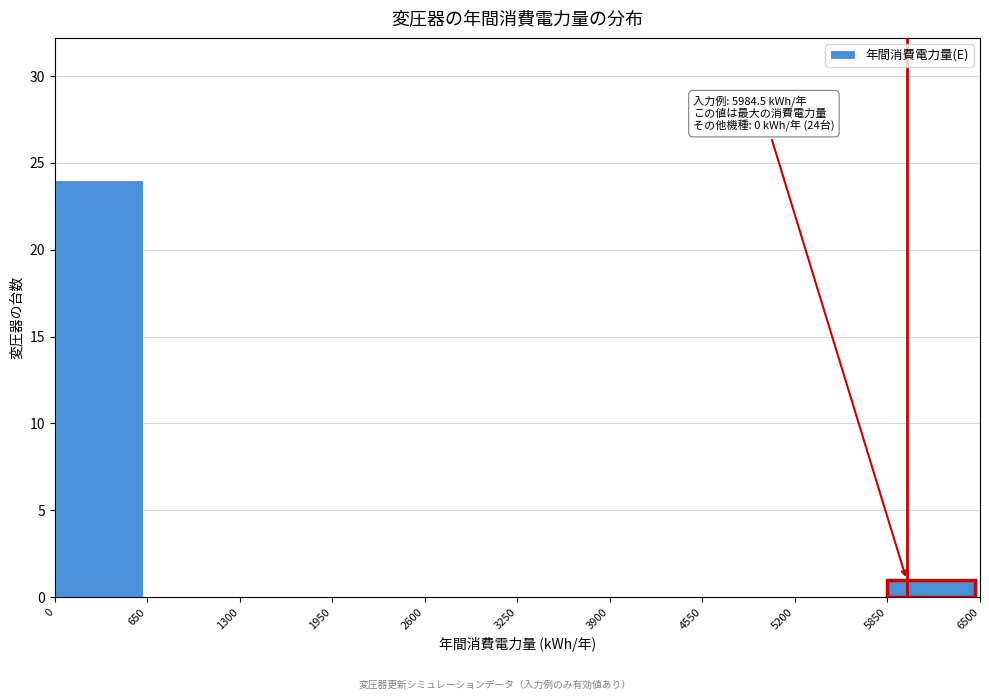

Over which range of the x-axis is the bar tallest?

0 to 650